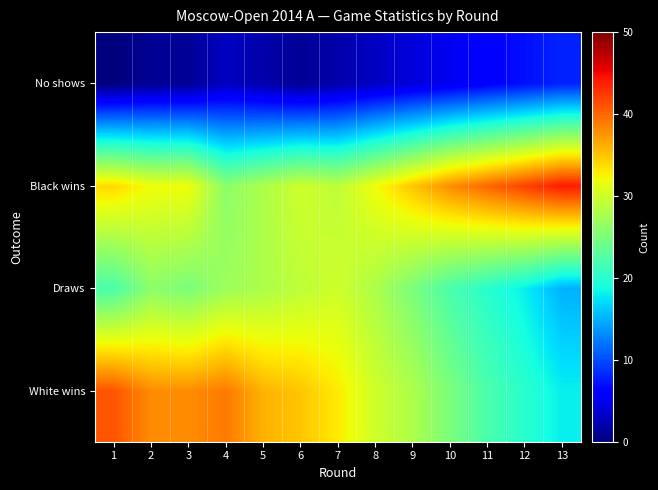

What is the total value across all series at 4?

95